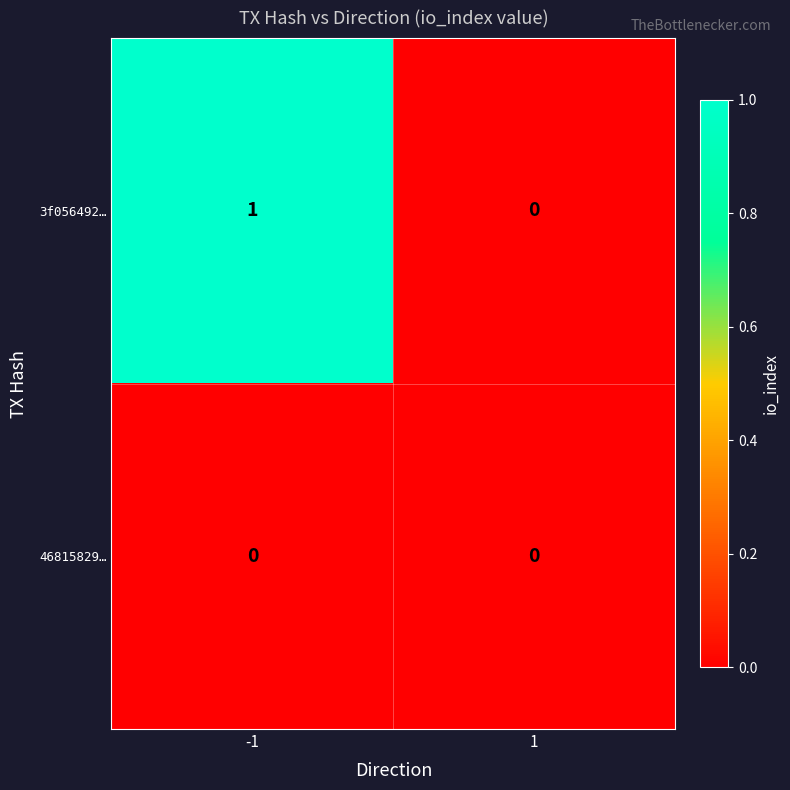

The 46815829… series shows 0 at 1. True or false?

True